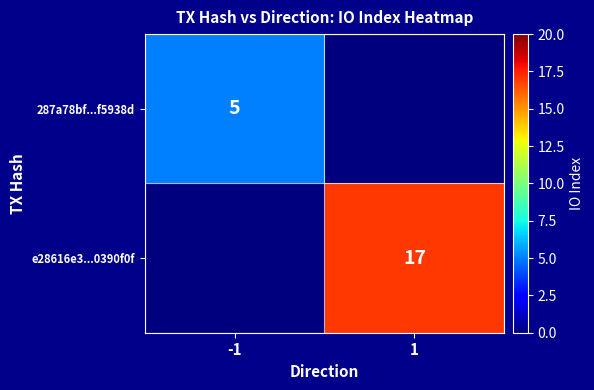

The value of e28616e3...0390f0f at 1 is 17. True or false?

True